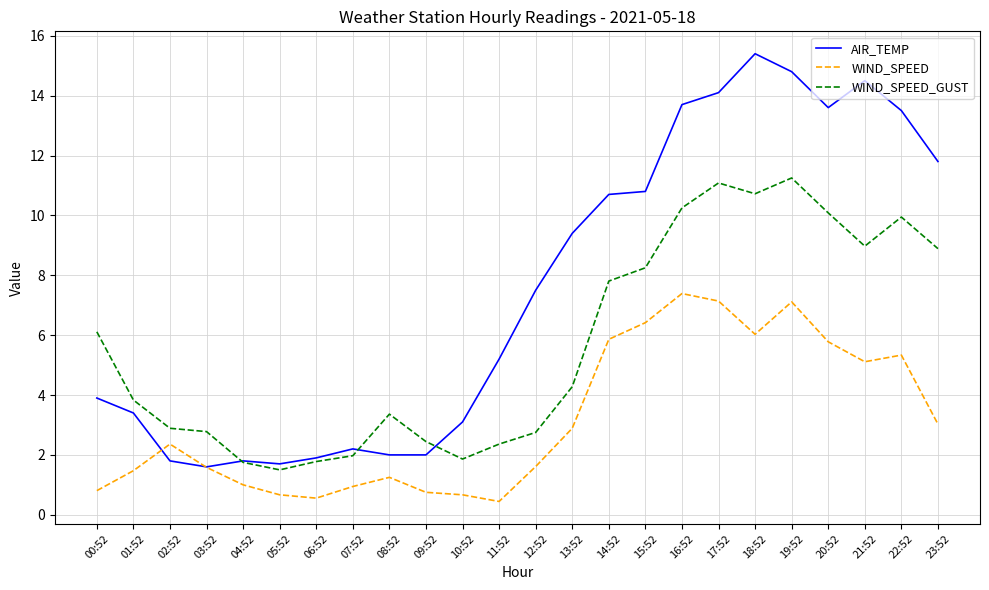

What position from the right is 15:52?

9